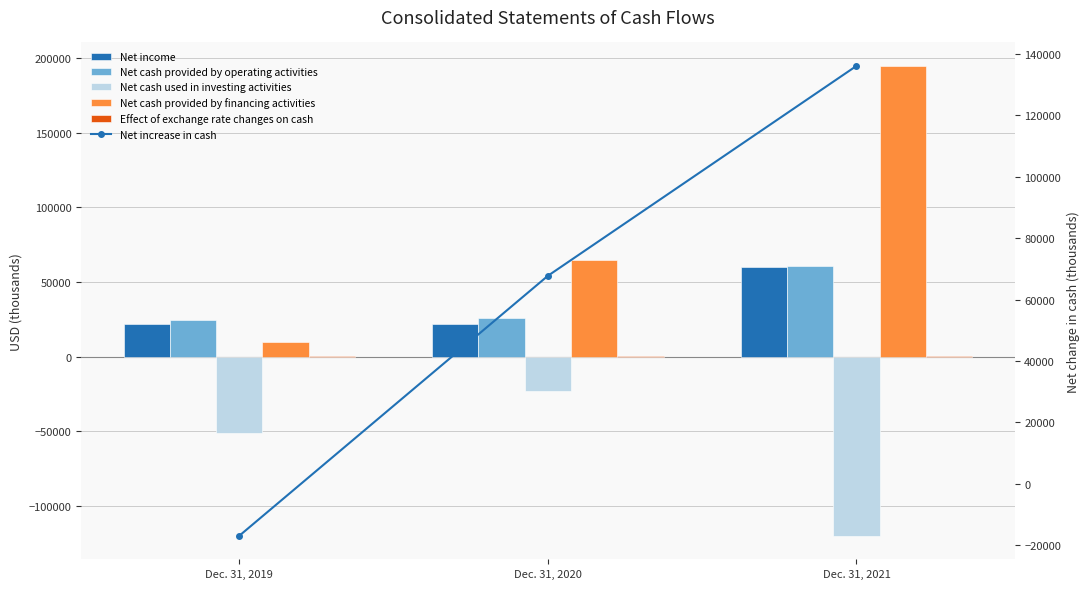

What is the sum of the Net cash used in investing activities values at Dec. 31, 2021 and Dec. 31, 2019?

-171781